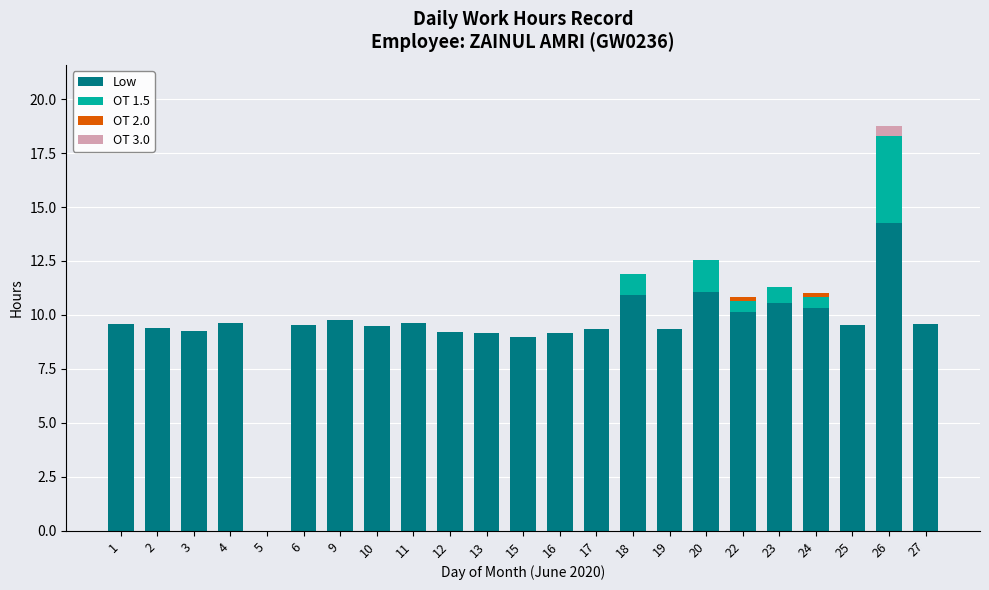

At which category is the sum across all series the highest?

26